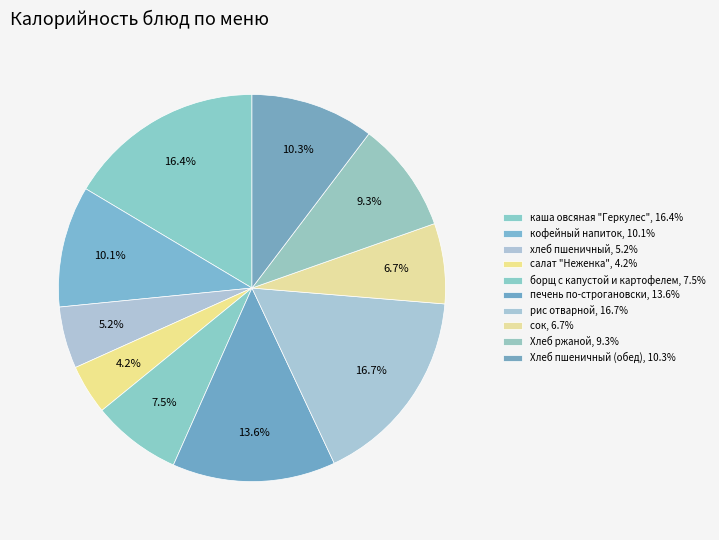

How many segments does this pie chart have?

10